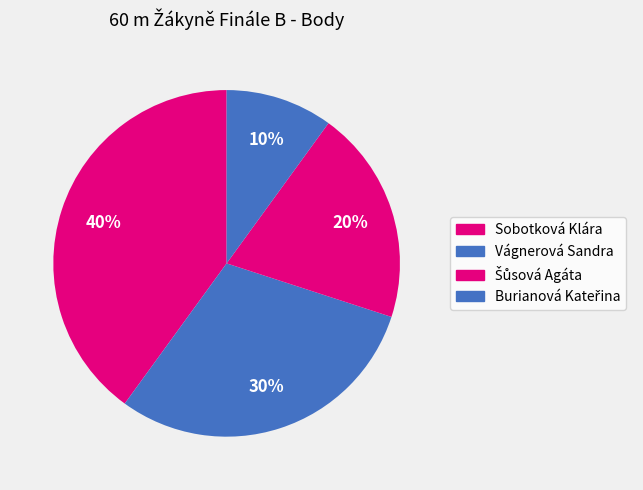

To the nearest percent, what is the difference between the Sobotková Klára and Šůsová Agáta slice percentages?

20%